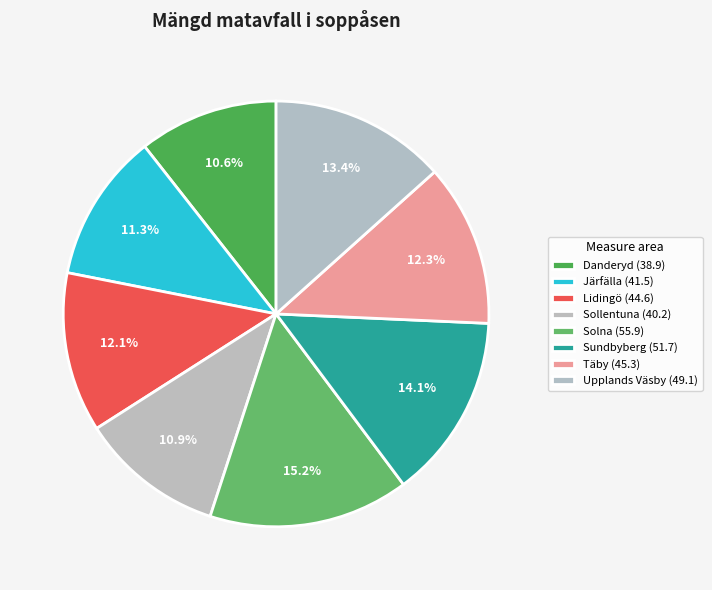

What is the change in value from Järfälla to Täby?

+3.8